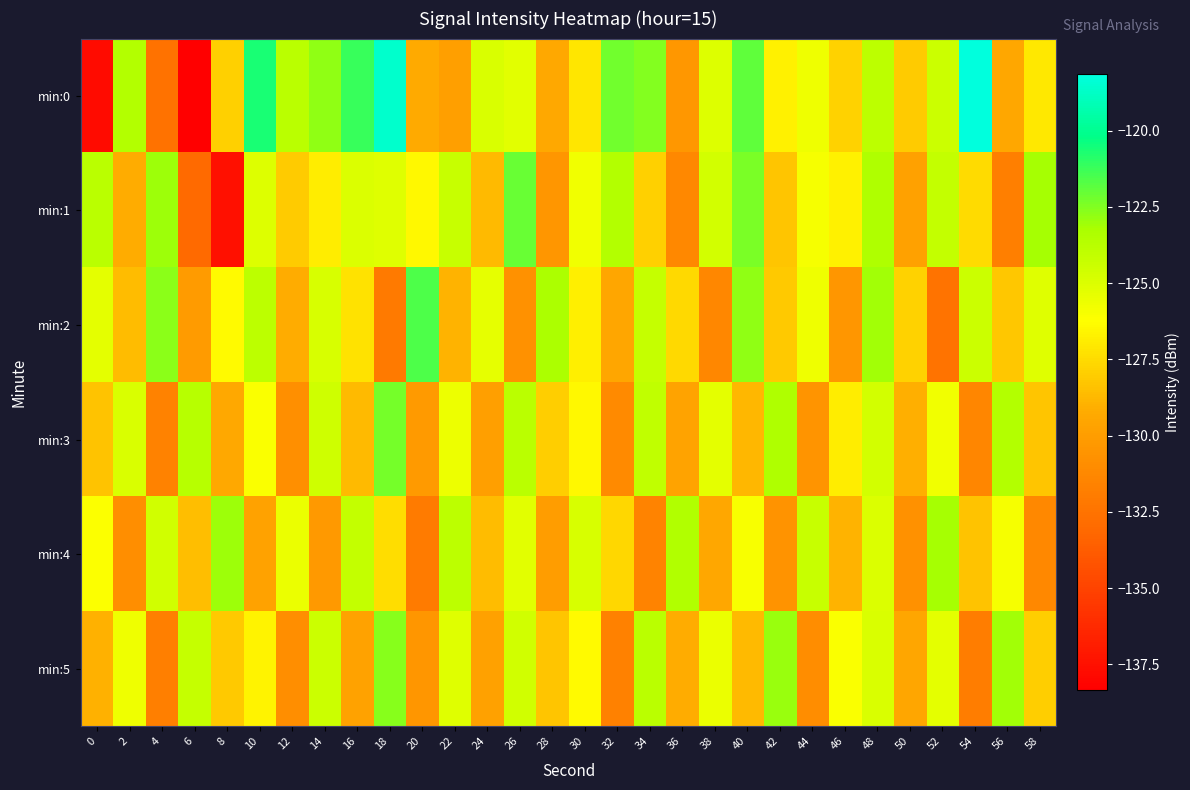

What is the minimum value shown in the chart?

-138.3